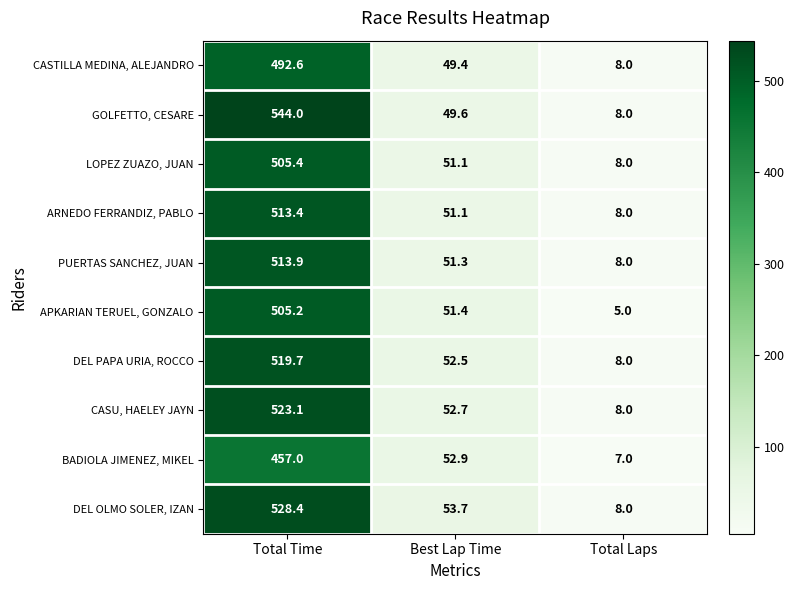

What is the smallest value displayed?

5.0